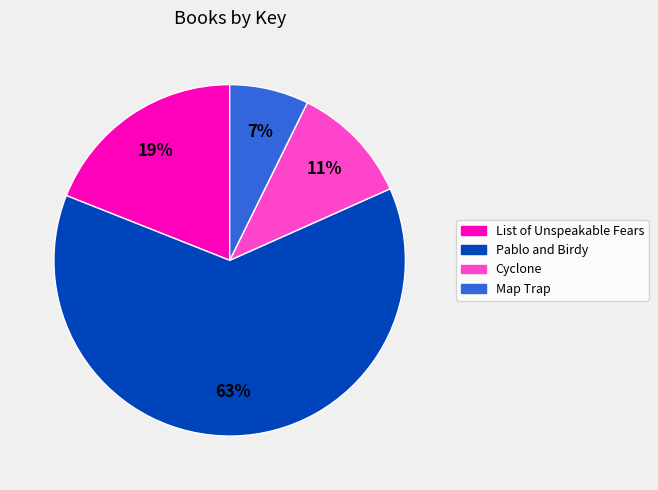

True or false: Pablo and Birdy accounts for 63% of the total.

True